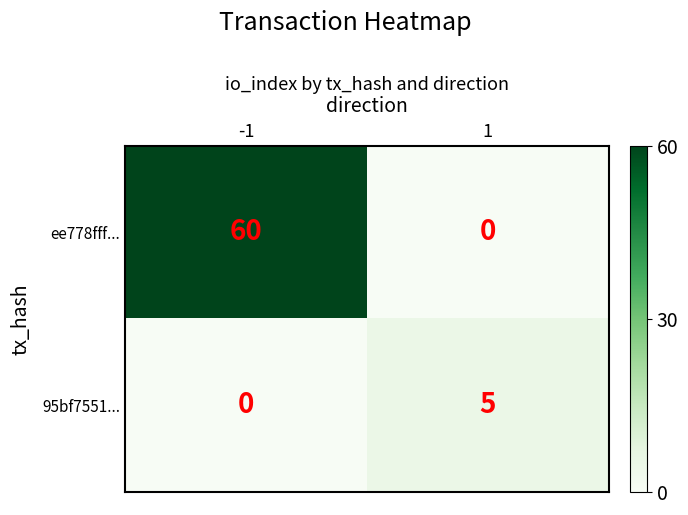

The 95bf7551... series shows 0 at -1. True or false?

True